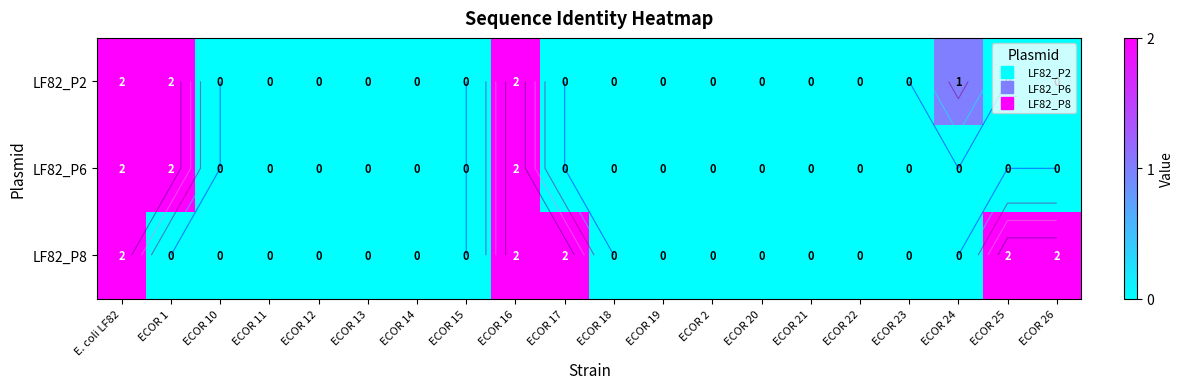

Is the value of LF82_P8 at ECOR 18 greater than the value of LF82_P2 at E. coli LF82?

No